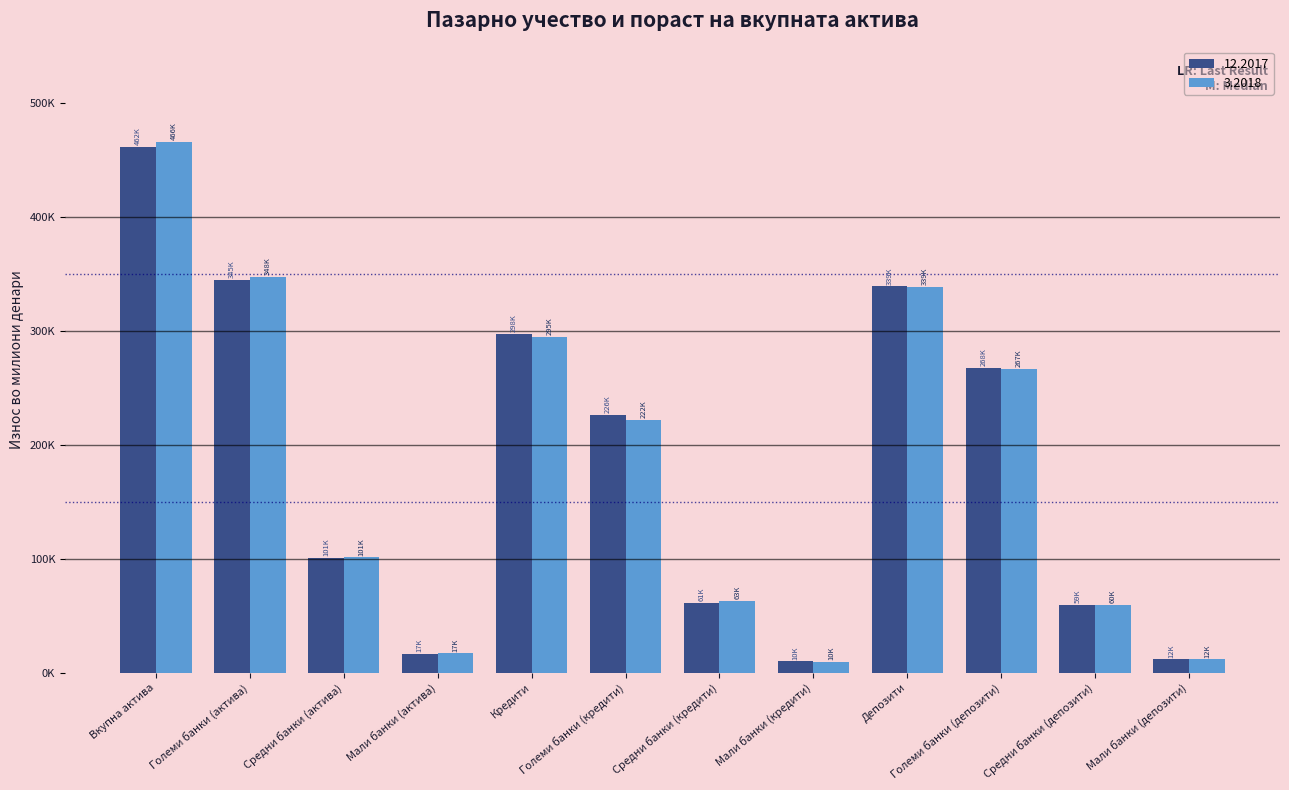

What is the label of the 7th bar from the right?

Големи банки (кредити)